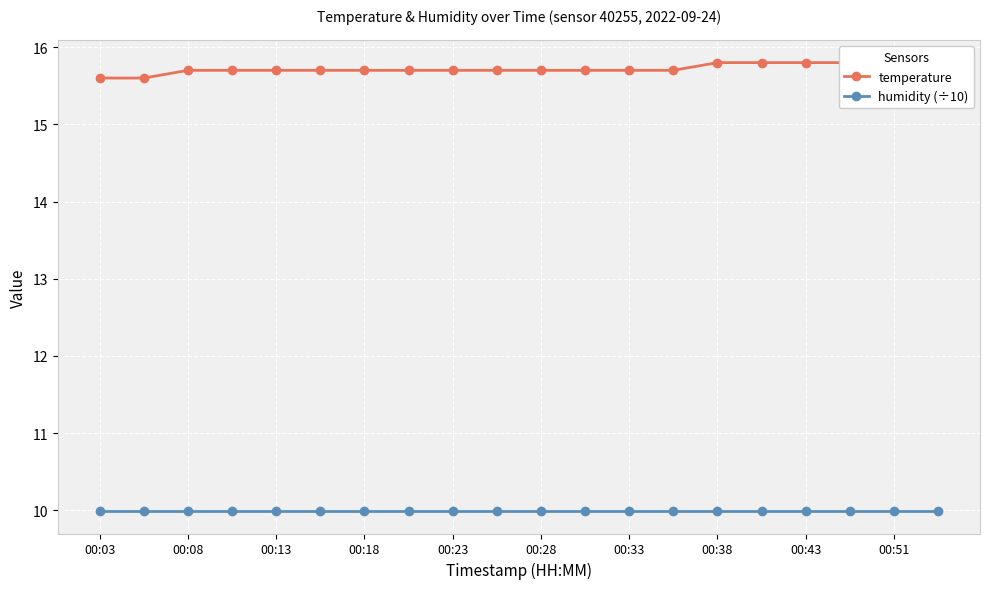

True or false: humidity (÷10) and temperature intersect in this chart.

False